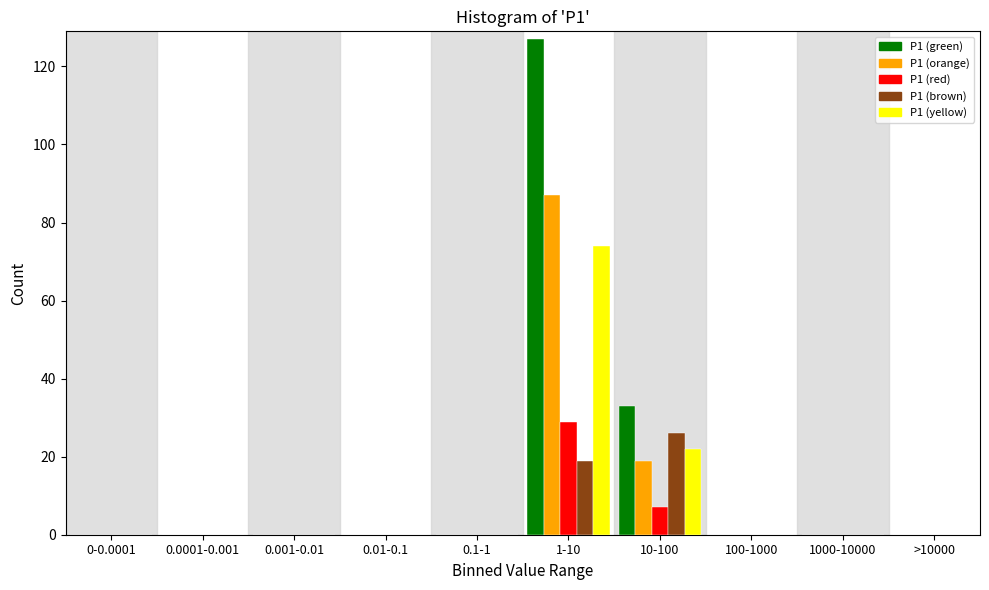

The value of P1 (yellow) at 0-0.0001 is 0. True or false?

True